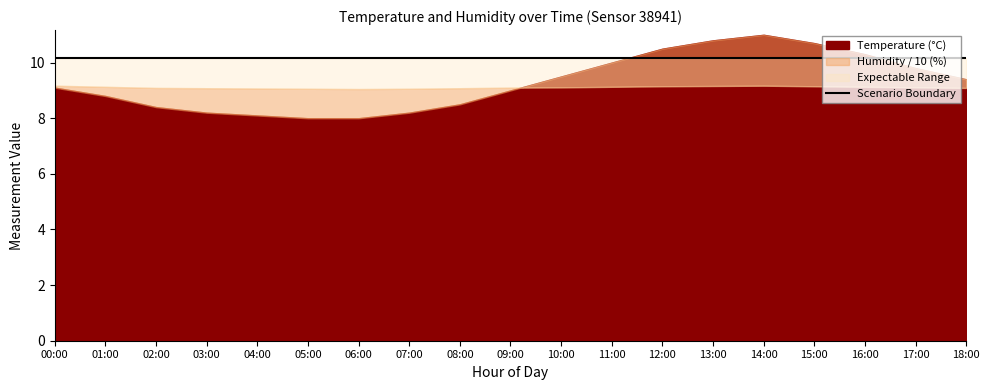

Is the value of Humidity at 05:00 greater than the value of Temperature at 08:00?

Yes